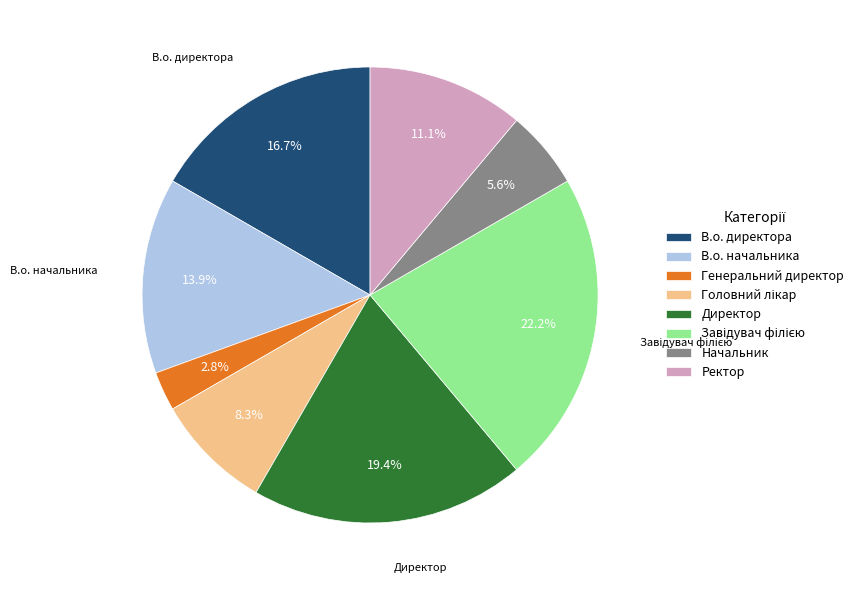

What is the smallest slice in the pie chart?

Генеральний директор